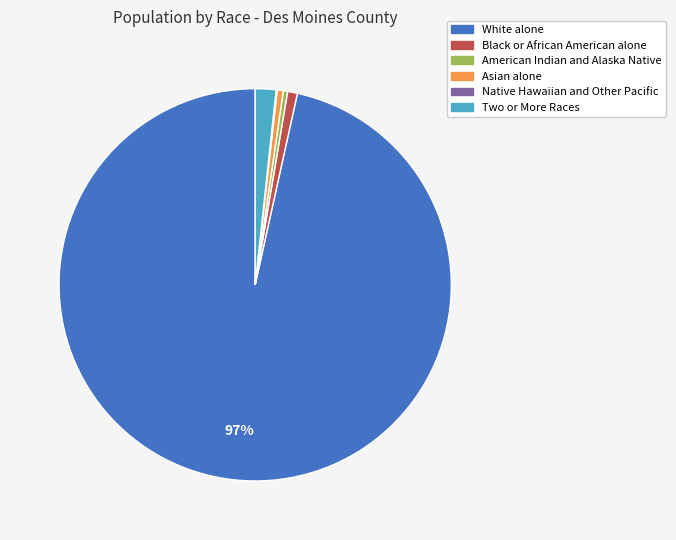

Which has a higher value, Black or African American alone or Two or More Races?

Two or More Races